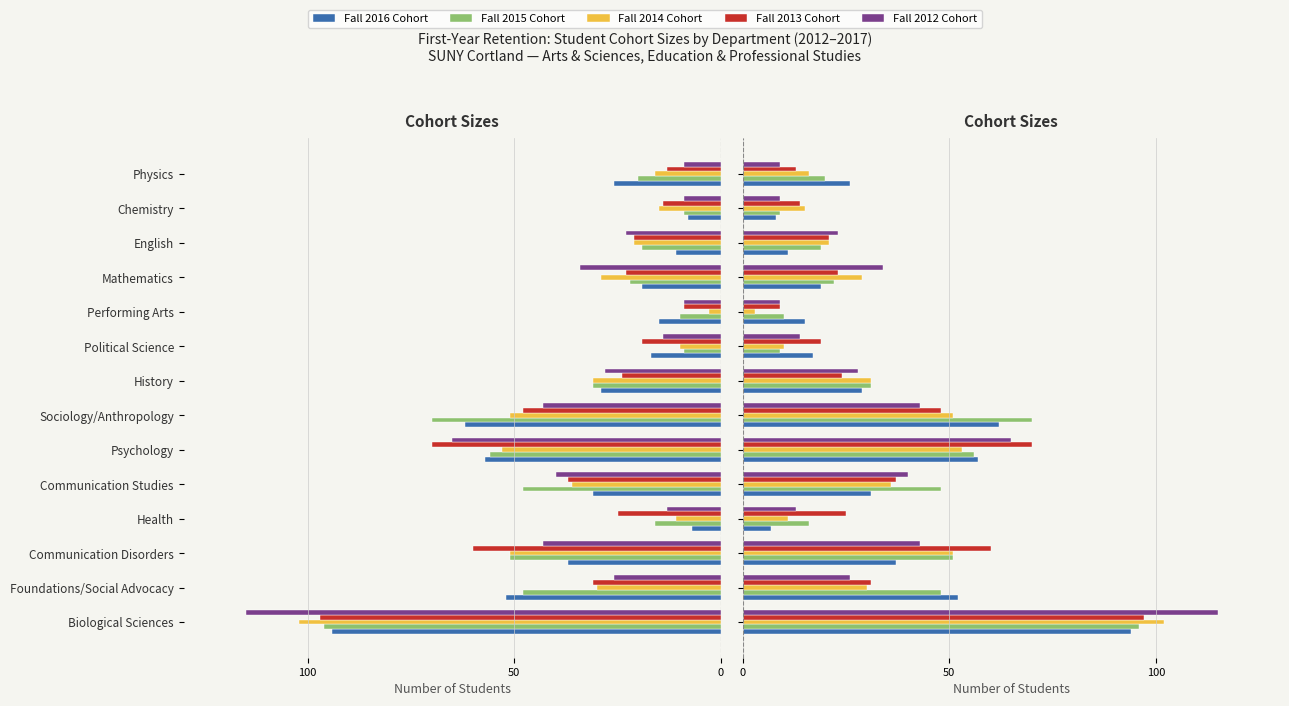

Between Political Science and Health, which is larger?

Political Science